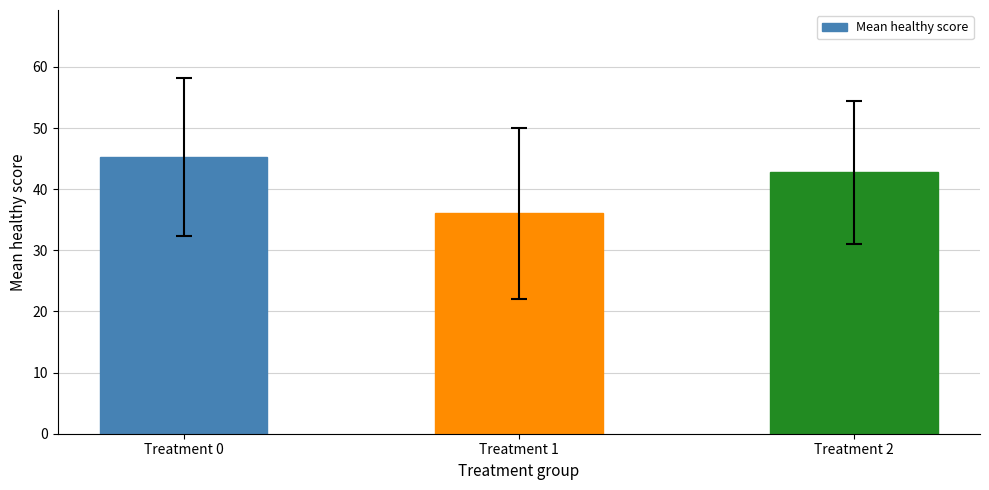

Reading left to right, what are all the values shown in this chart?

45.3	36.0	42.8